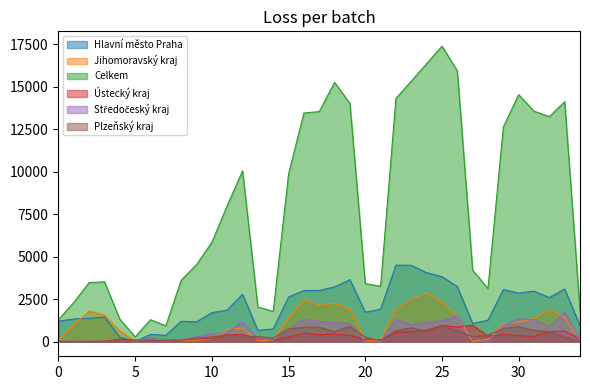

Which series has the widest spread of values?

Celkem